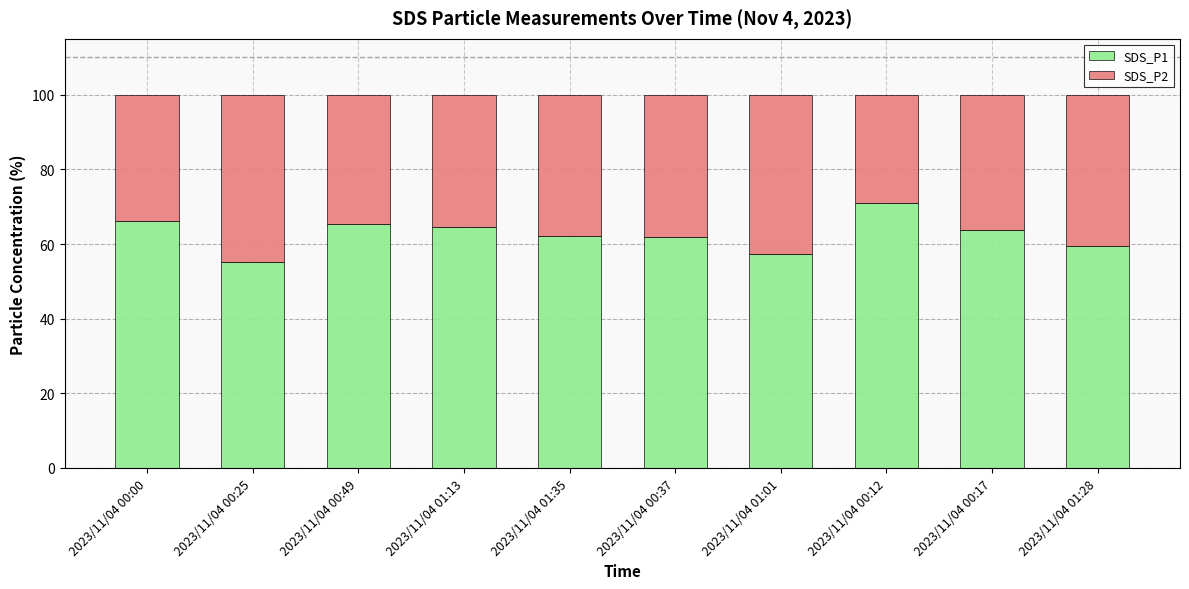

True or false: SDS_P1 has a value of 13.5 at 2023/11/04 01:35.

False